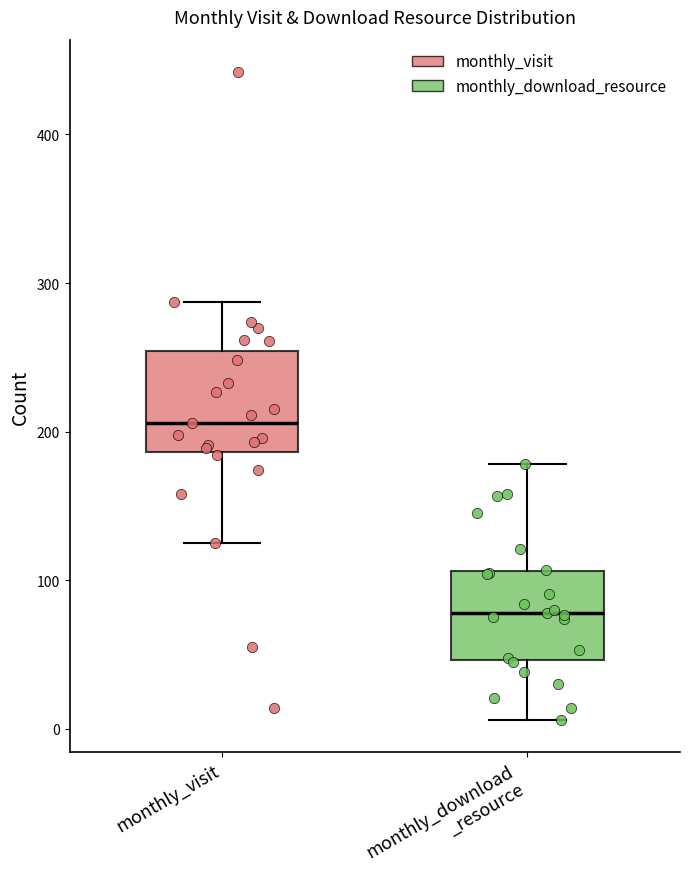

Reading left to right, read every box against the y-axis: the position of its median line, the range the box covers, and the ends of its whiskers. The values are not printed on the chart, so give them approximately, as read against the axis.

monthly_visit: median 210, box 190 to 250, whiskers 130 to 290
monthly_download _resource: median 80, box 50 to 110, whiskers 10 to 180